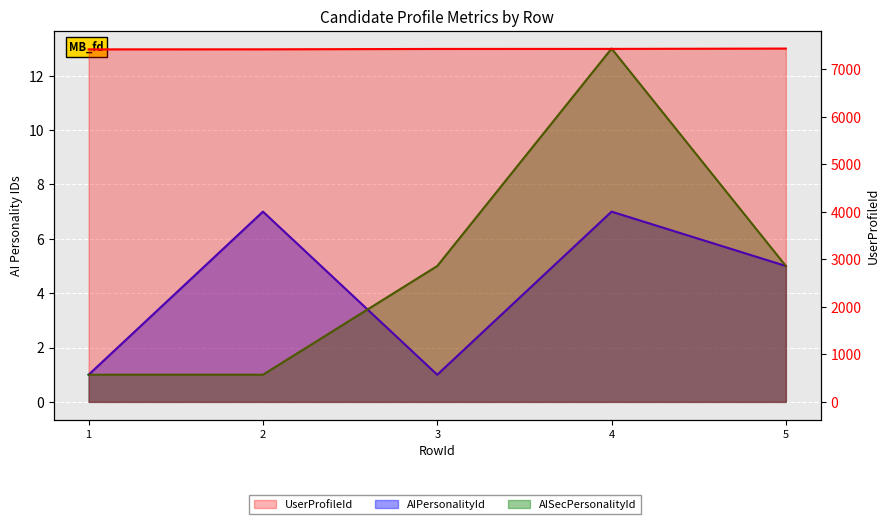

True or false: AIPersonalityId and AISecPersonalityId intersect in this chart.

True